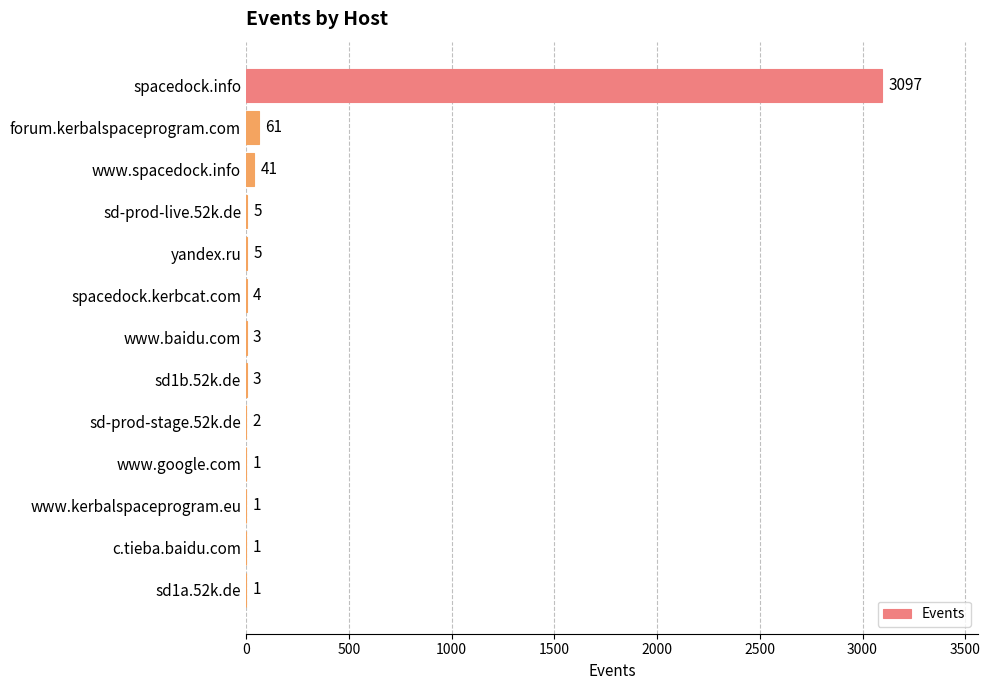

What is the change in value from spacedock.info to www.baidu.com?

-3094